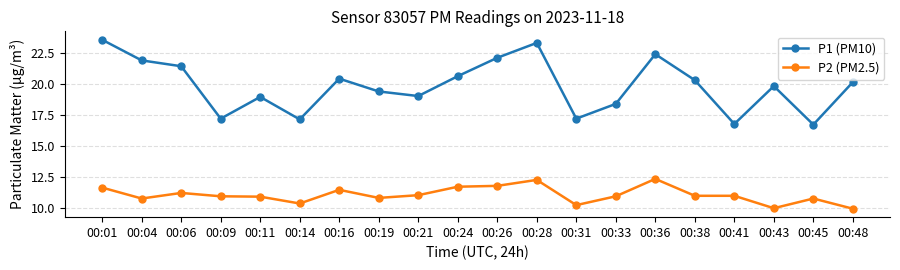

True or false: P1 (PM10) and P2 (PM2.5) cross at least once.

False